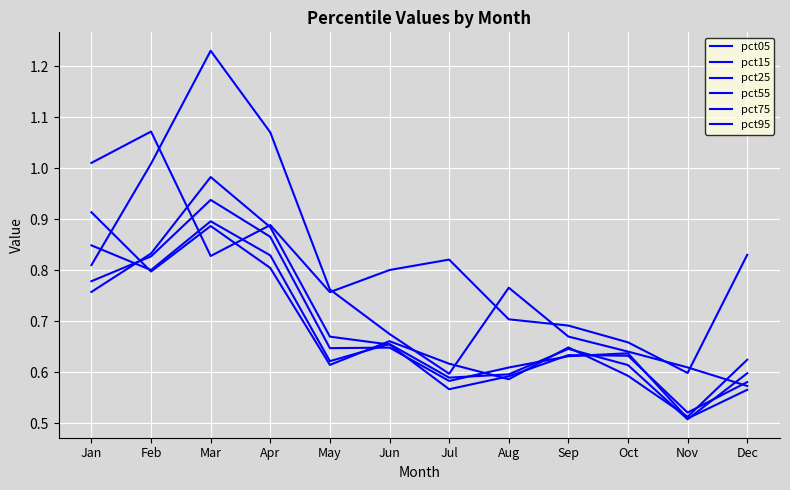

Does the chart have visible grid lines?

Yes